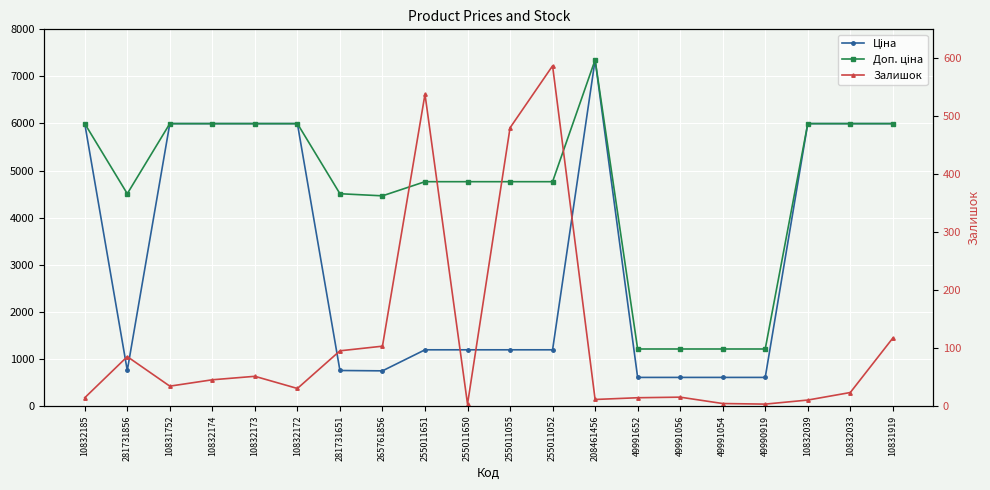

Which series has the widest spread of values?

Ціна